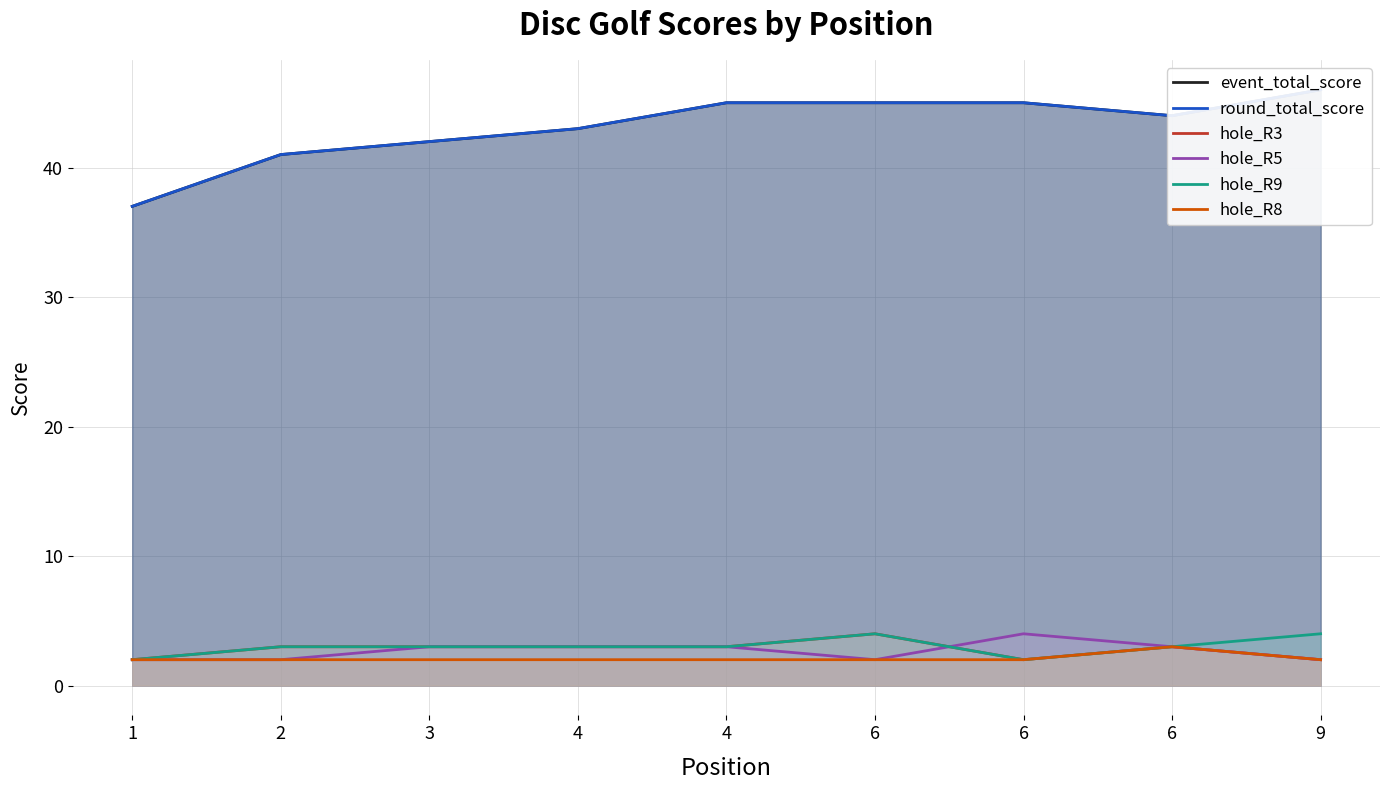

Is the value of round_total_score at 6 greater than the value of hole_R9 at 4?

Yes